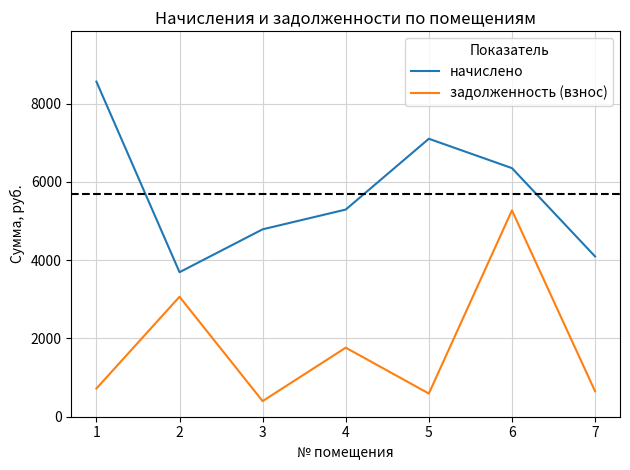

What are all the series names shown in the legend?

начислено, задолженность (взнос)